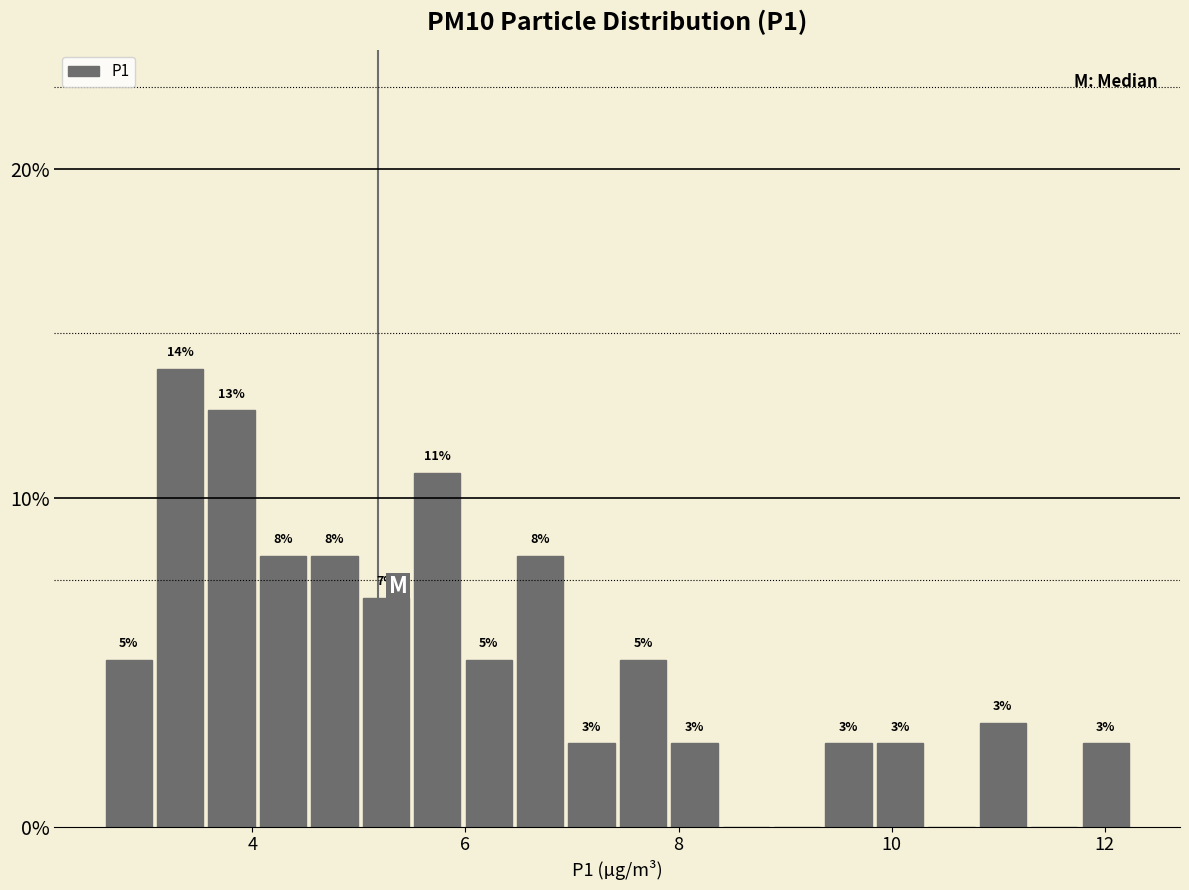

Read against the x-axis, roughly where is the centre of the tallest bar?

3.4